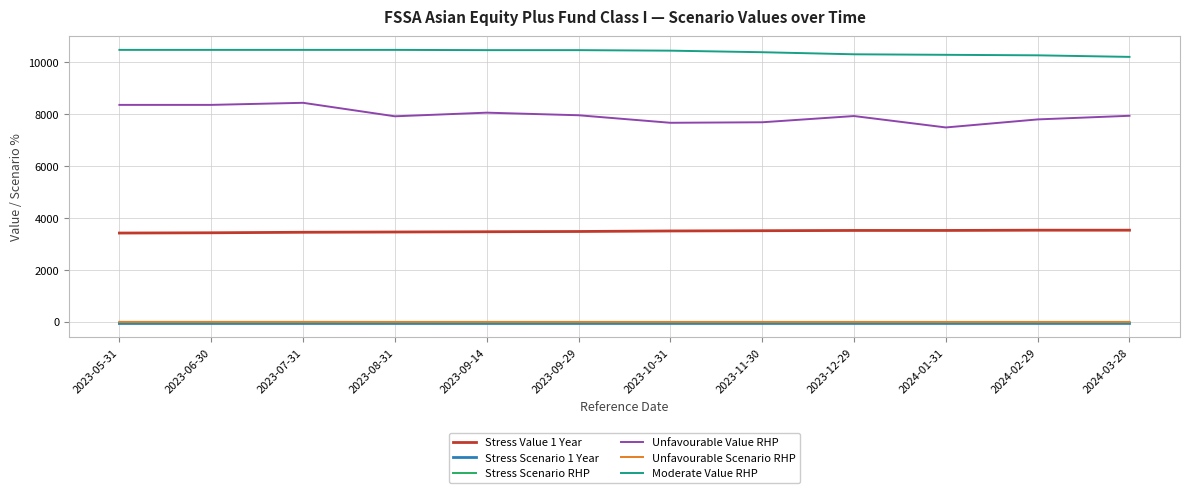

Which series has the largest range (max minus min)?

Unfavourable Value RHP